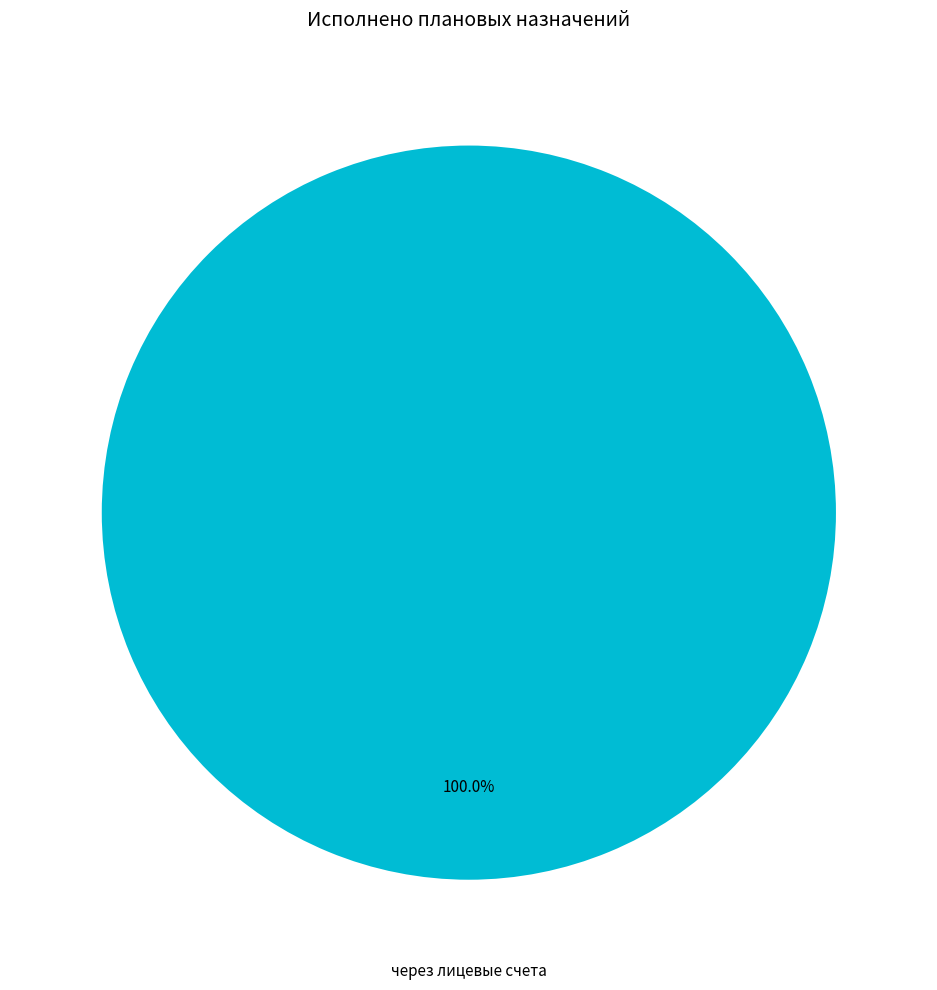

Is there a majority slice in this chart?

Yes